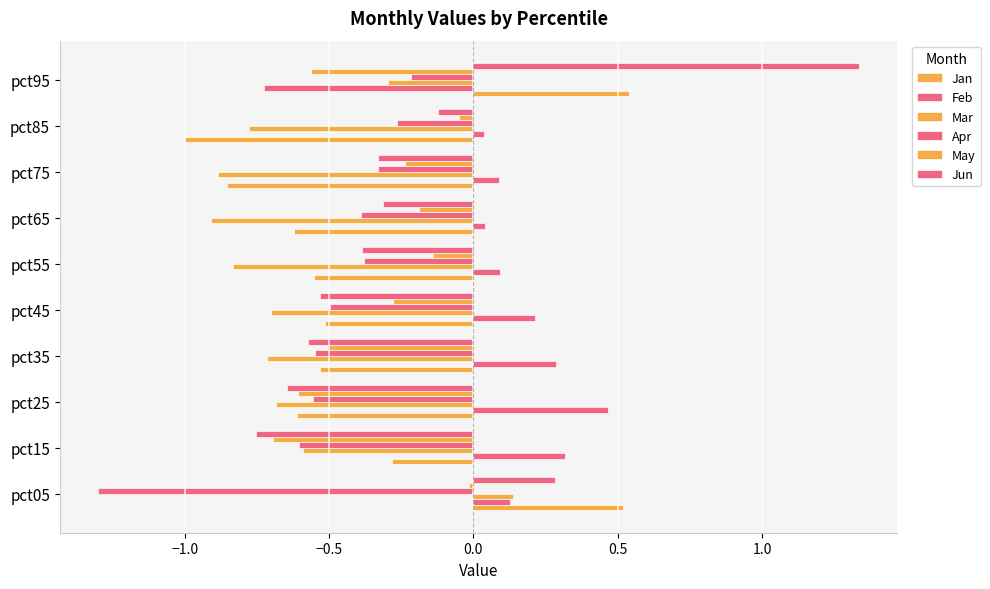

How many series are shown in this chart?

6